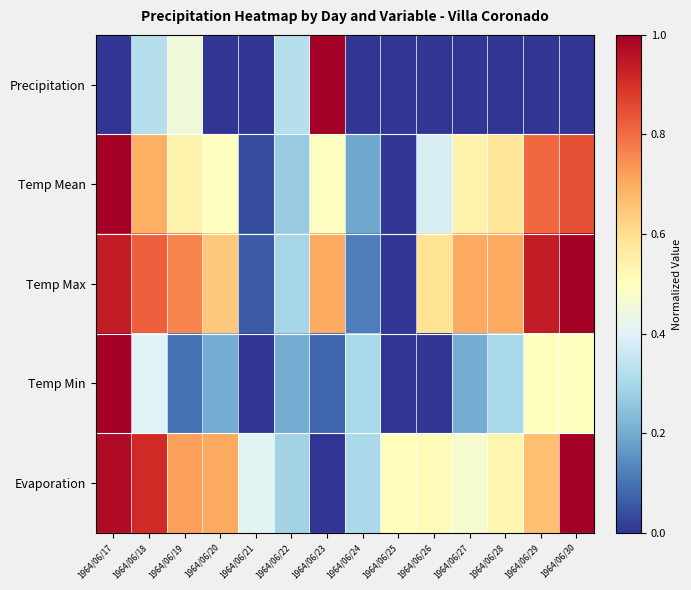

What is the total value across all series at 1964/06/25?

0.5